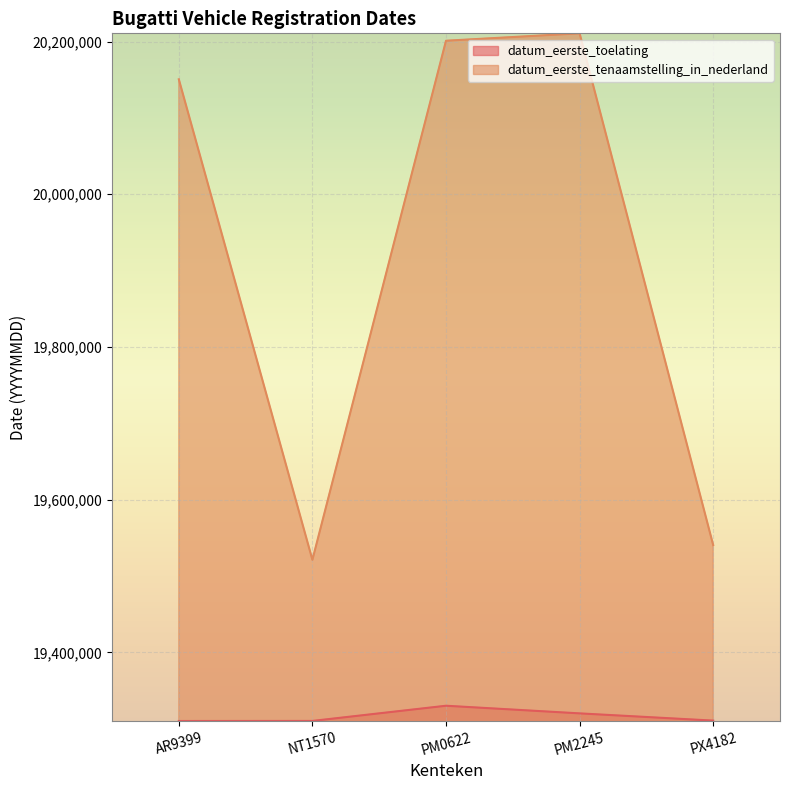

How many data points in datum_eerste_tenaamstelling_in_nederland are less than 20150519?

2